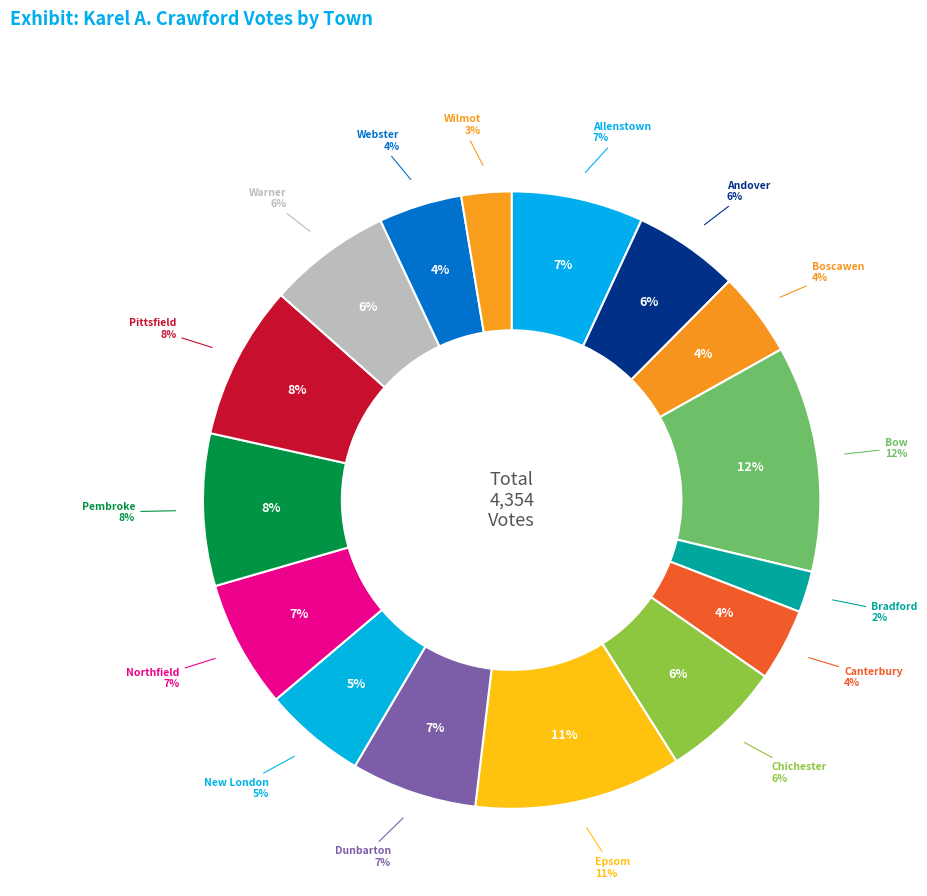

How many segments does this pie chart have?

16